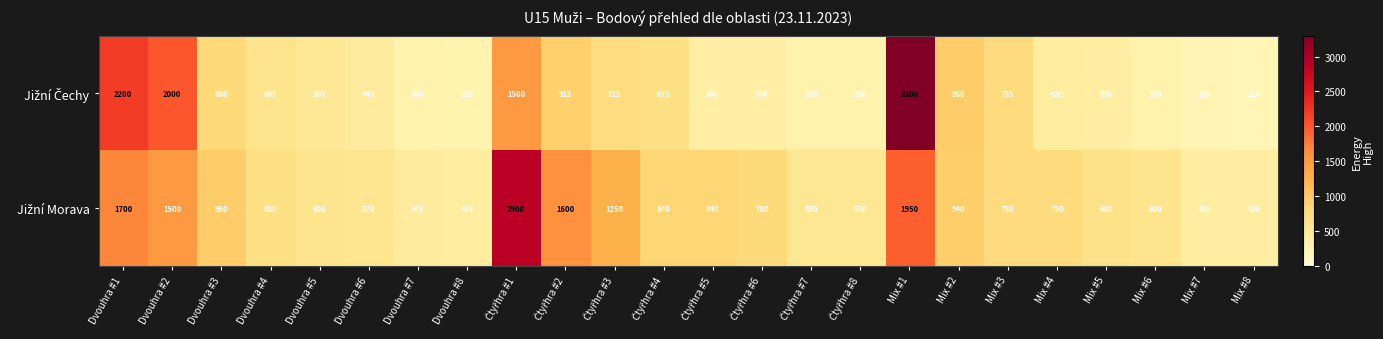

What is the total value across all series at Dvouhra #6?

1019